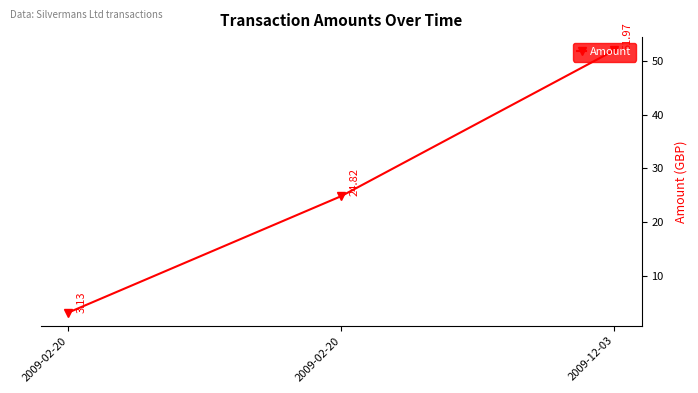

What is the value of the 3rd point from the left?

52.0